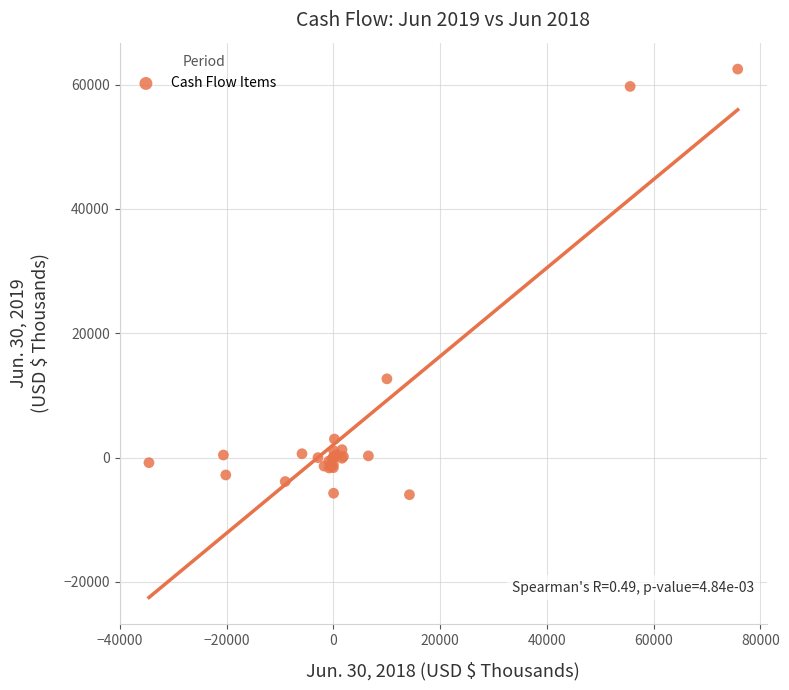

What Y value in the scatter plot is closest to 28268?

12675